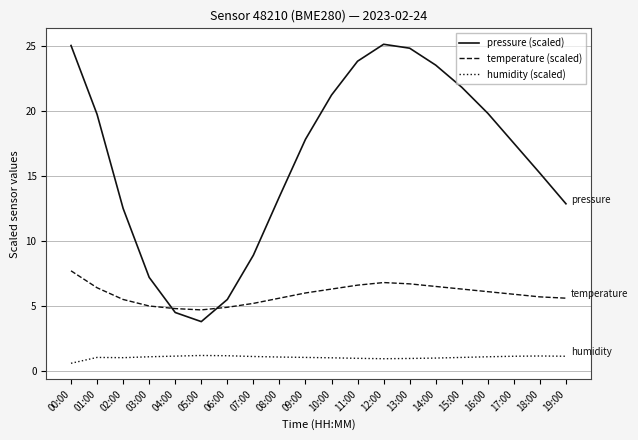

What position from the left is 19:00?

20